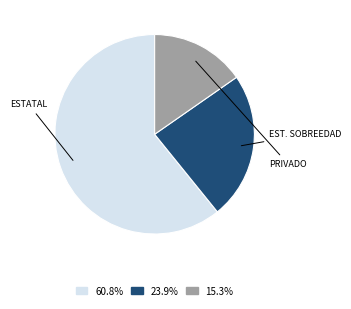

How many segments does this pie chart have?

3